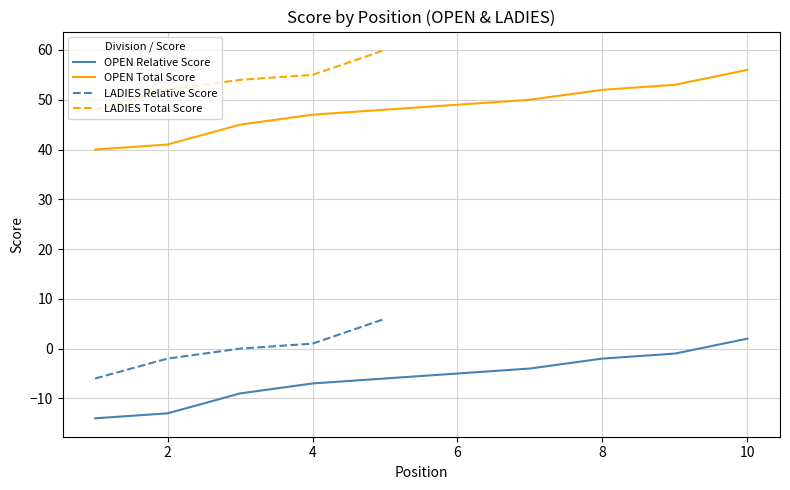

At which category does the chart reach its peak across all series?

5